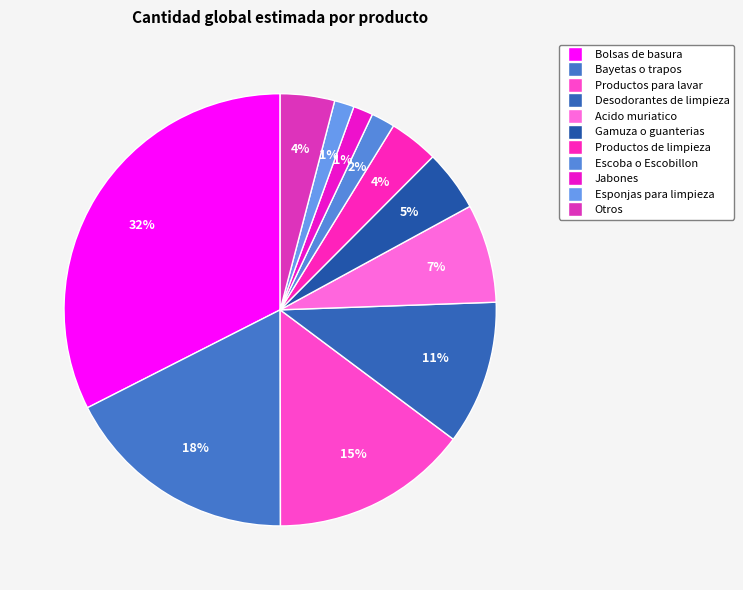

To the nearest percent, what is the difference between the largest and smallest slice percentages?

31%